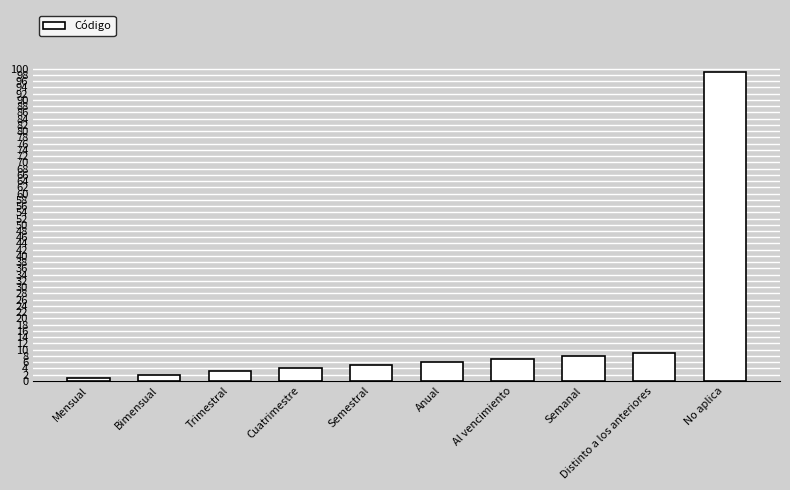

Reading right to left, list all the values displayed in this chart.

99	9	8	7	6	5	4	3	2	1